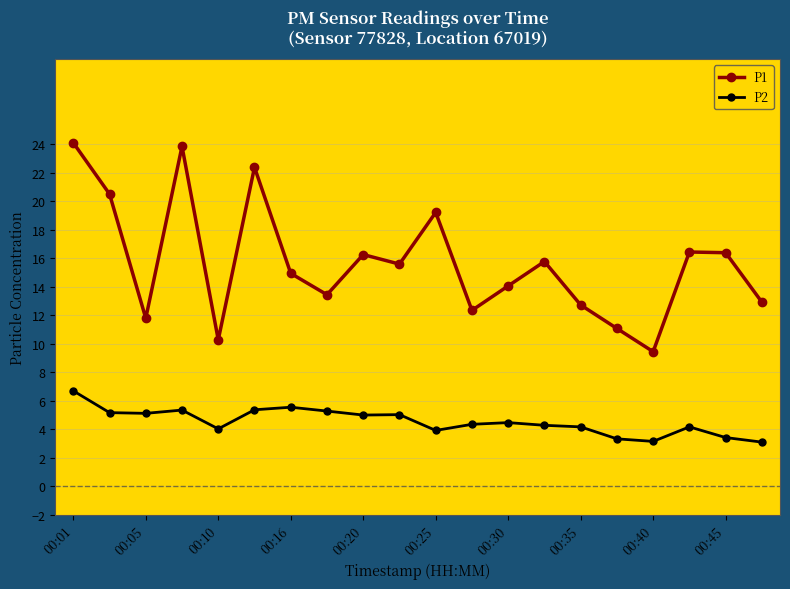

How many distinct data groups are displayed?

2